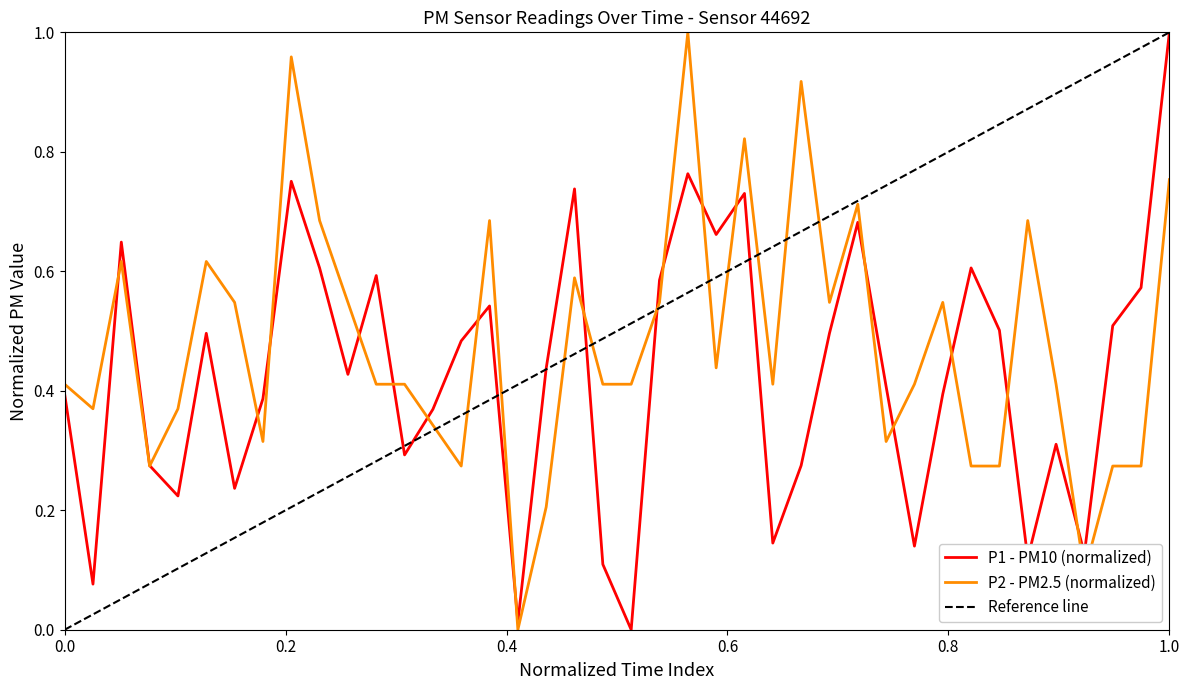

Is it true that P1 equals 0.3 at 01:19?

False